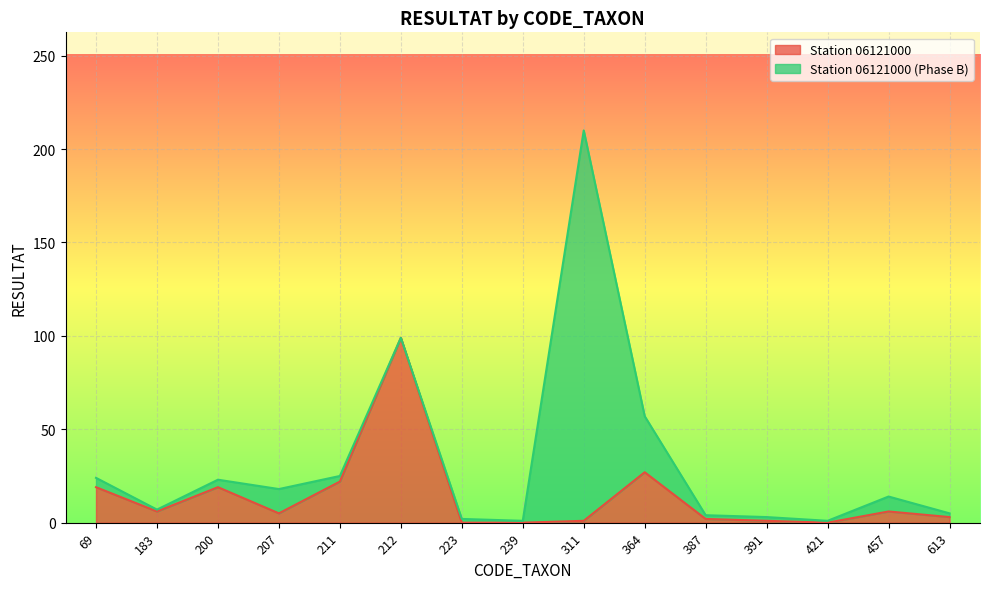

Where is the first local minimum?

183